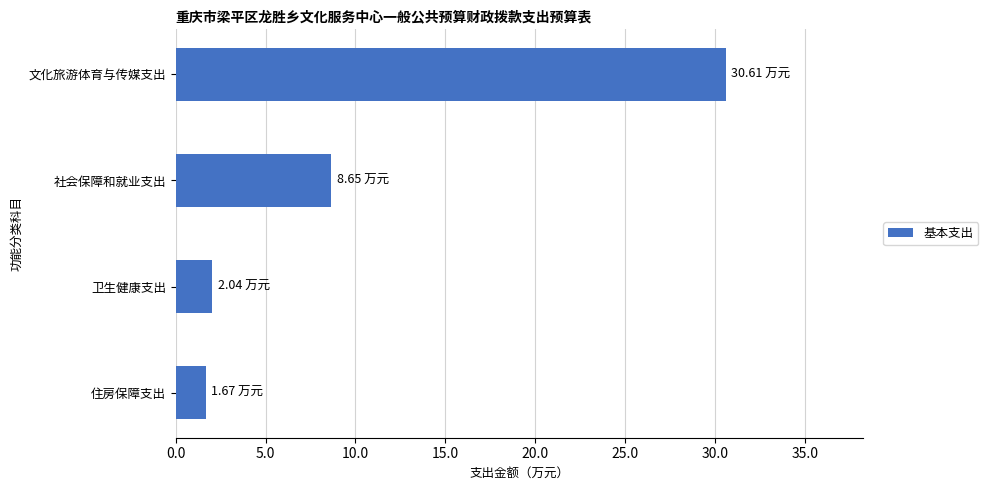

At which label is the value closest to 16?

社会保障和就业支出